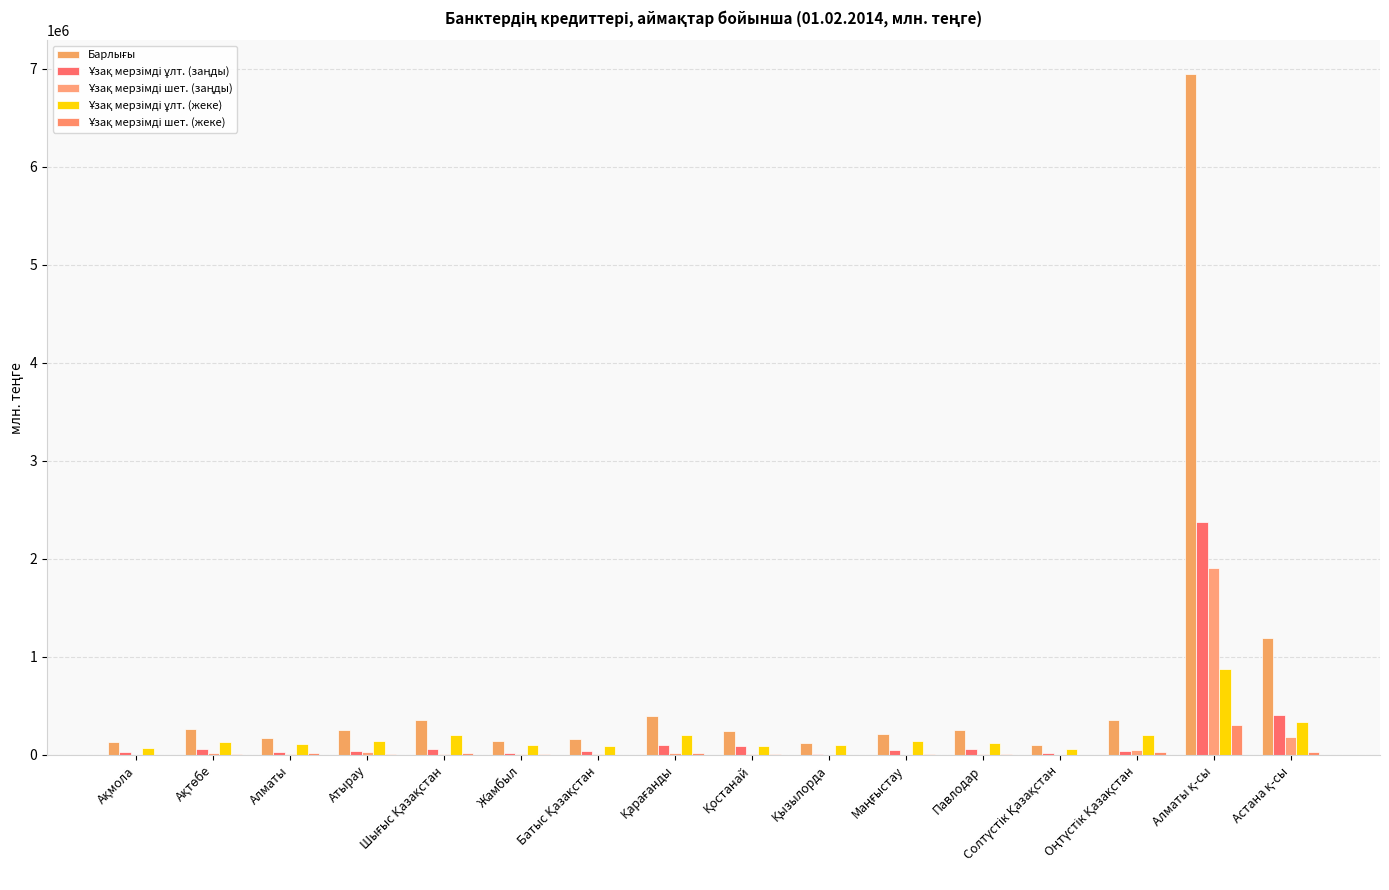

Count the number of data series in this chart.

5